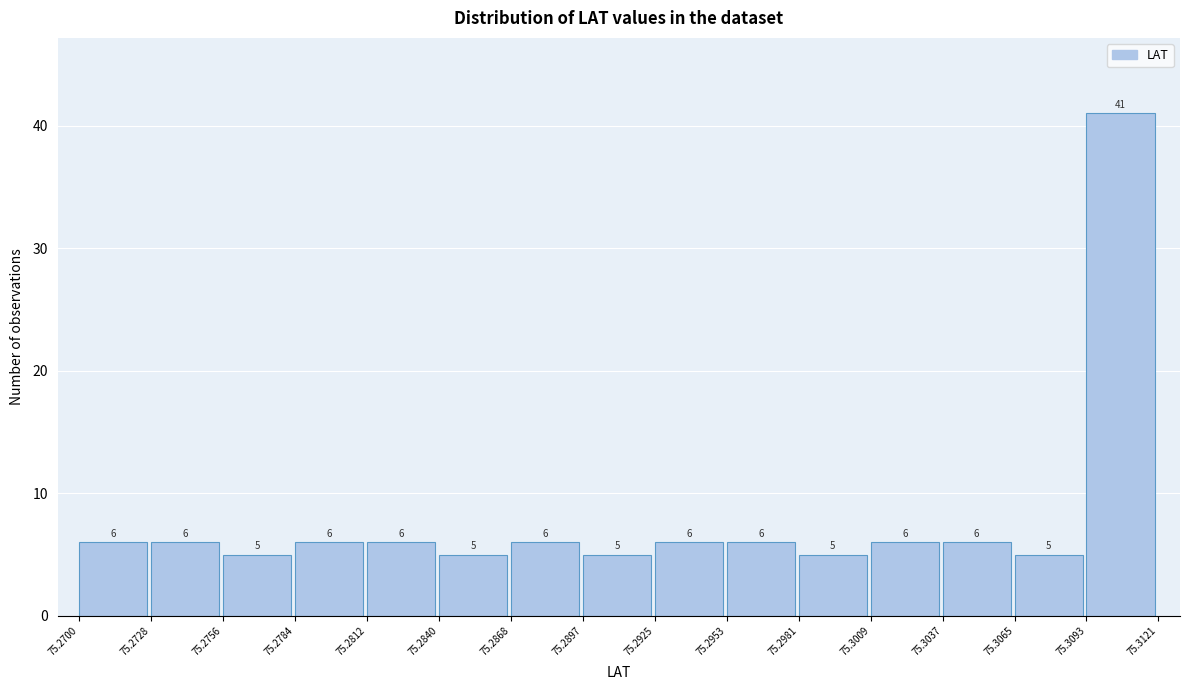

Reading left to right, list every bar in this chart as the range it spans on the x-axis followed by its height.

75.2700 to 75.2728: 6
75.2728 to 75.2756: 6
75.2756 to 75.2784: 5
75.2784 to 75.2812: 6
75.2812 to 75.2840: 6
75.2840 to 75.2868: 5
75.2868 to 75.2897: 6
75.2897 to 75.2925: 5
75.2925 to 75.2953: 6
75.2953 to 75.2981: 6
75.2981 to 75.3009: 5
75.3009 to 75.3037: 6
75.3037 to 75.3065: 6
75.3065 to 75.3093: 5
75.3093 to 75.3121: 41